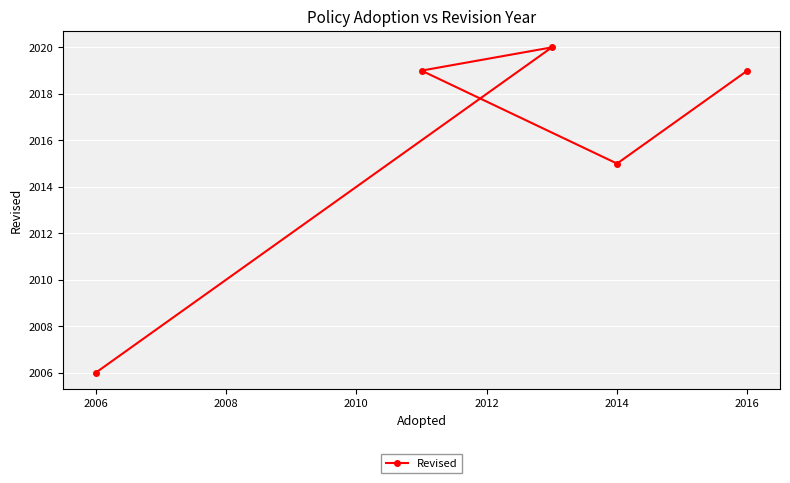

What is the minimum value shown in the chart?

2006